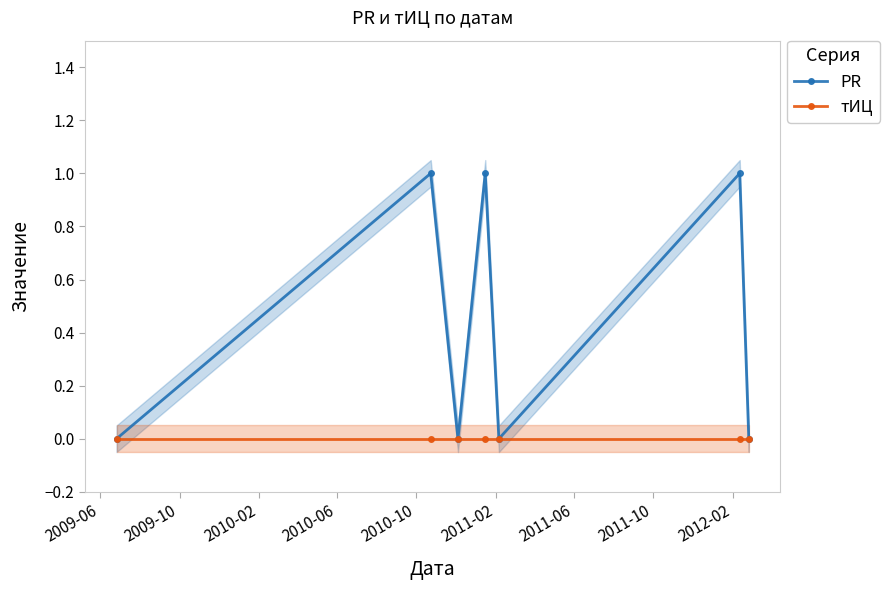

How many interior local peaks does the PR series have?

3